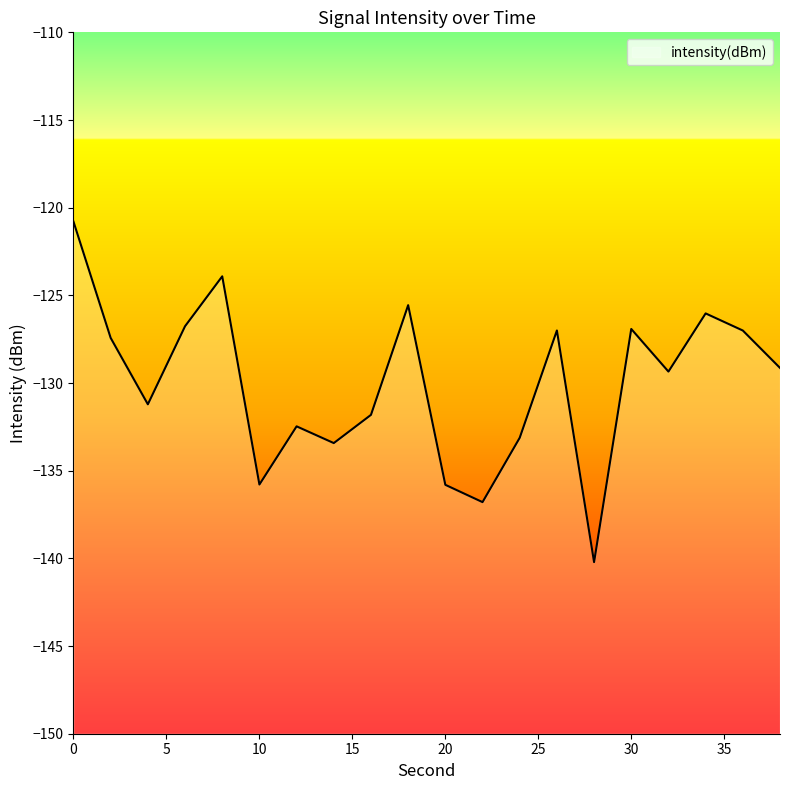

At which category does the data reach its first local valley?

4